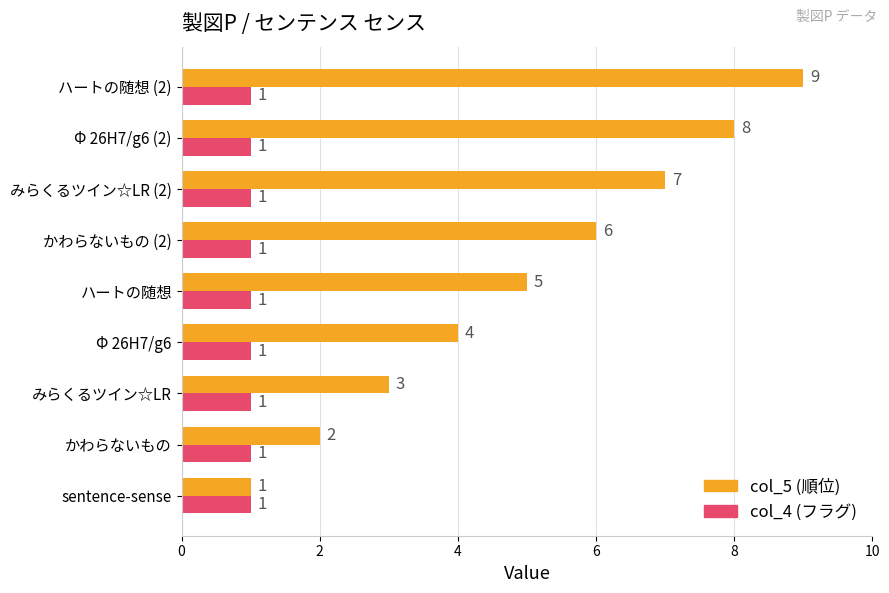

At which category does the chart reach its peak across all series?

ハートの随想 (2)